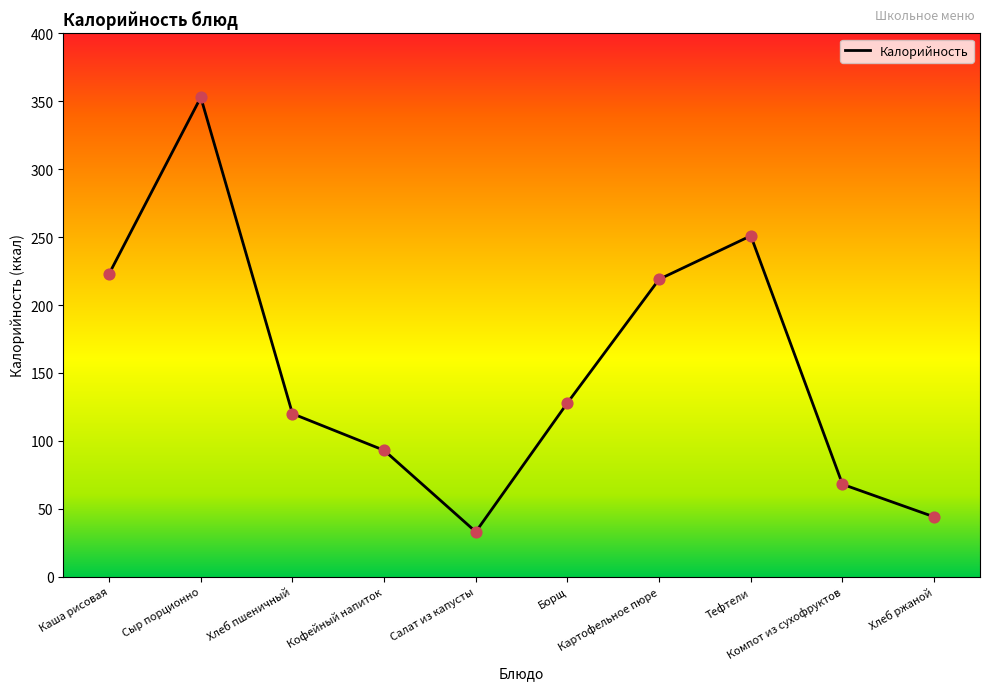

Which has a higher value, Сыр порционно or Каша рисовая?

Сыр порционно